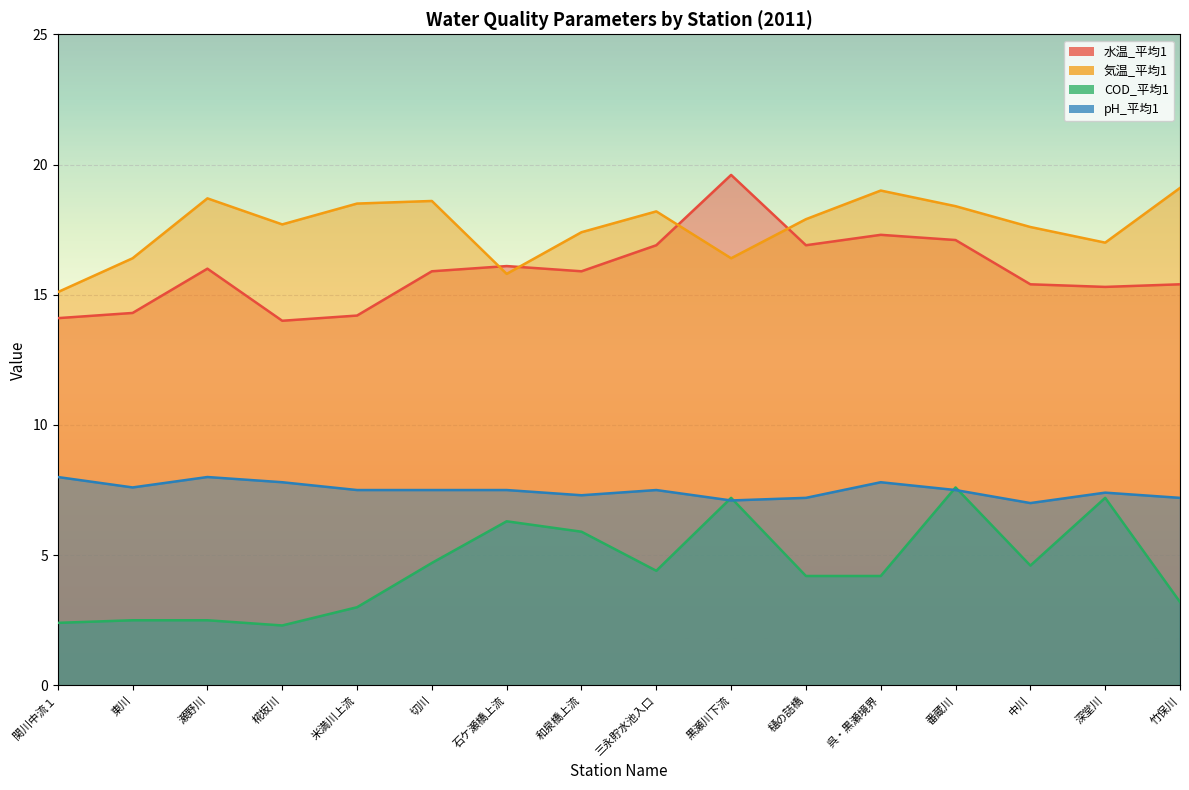

List the series in order of their peak value, highest first.

水温_平均1, 気温_平均1, pH_平均1, COD_平均1